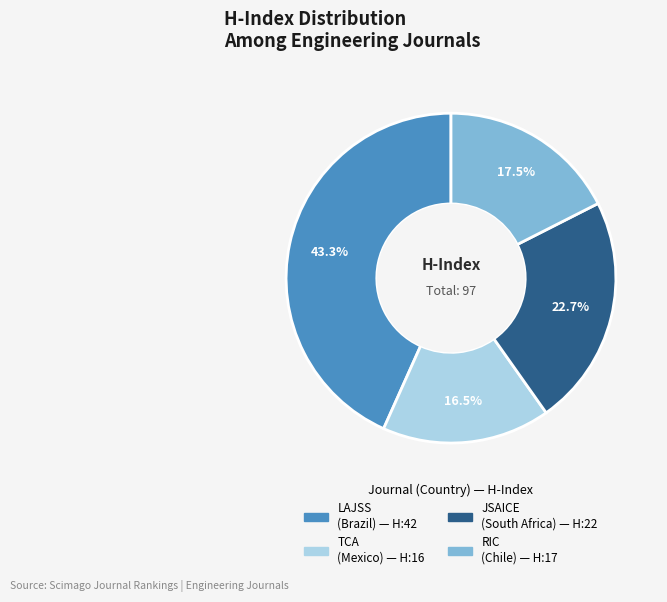

To the nearest percent, what is the average slice percentage?

25%